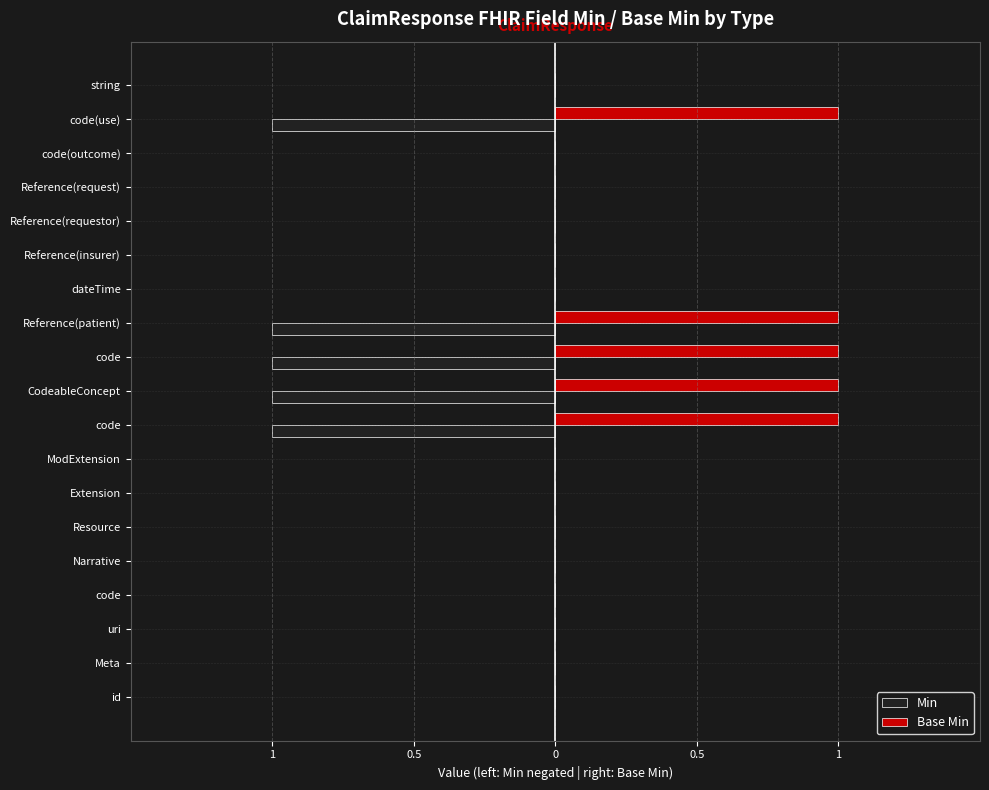

Which series has the largest range (max minus min)?

Min